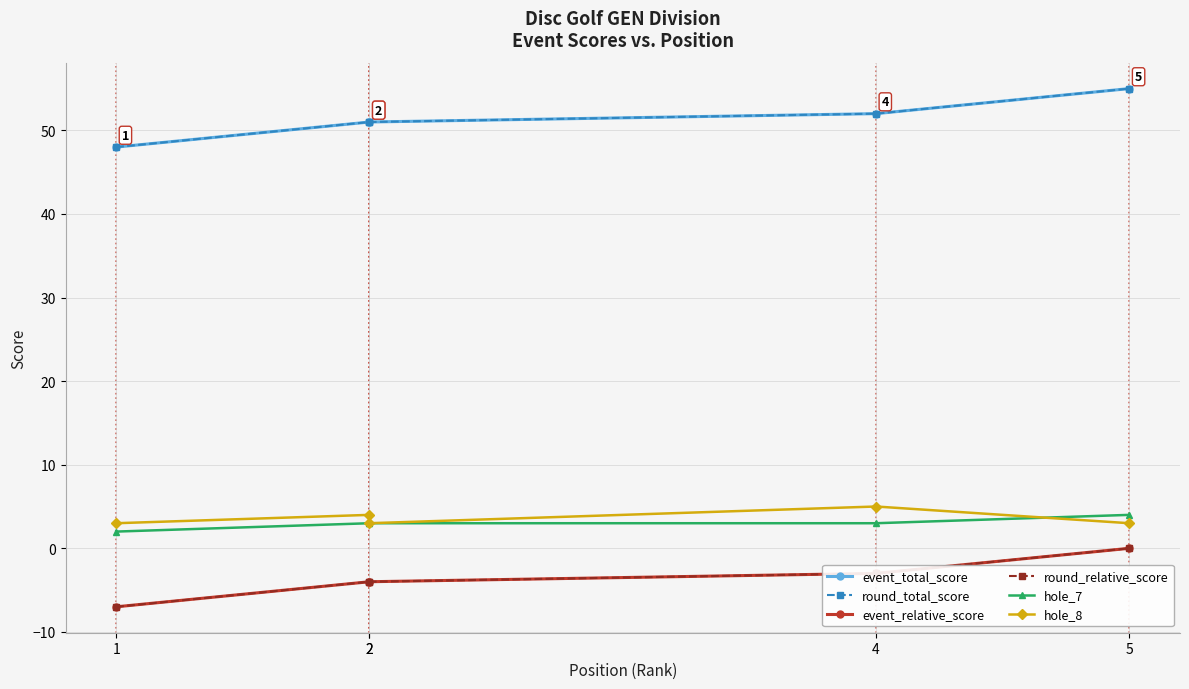

What are all the series names shown in the legend?

event_total_score, round_total_score, event_relative_score, round_relative_score, hole_7, hole_8